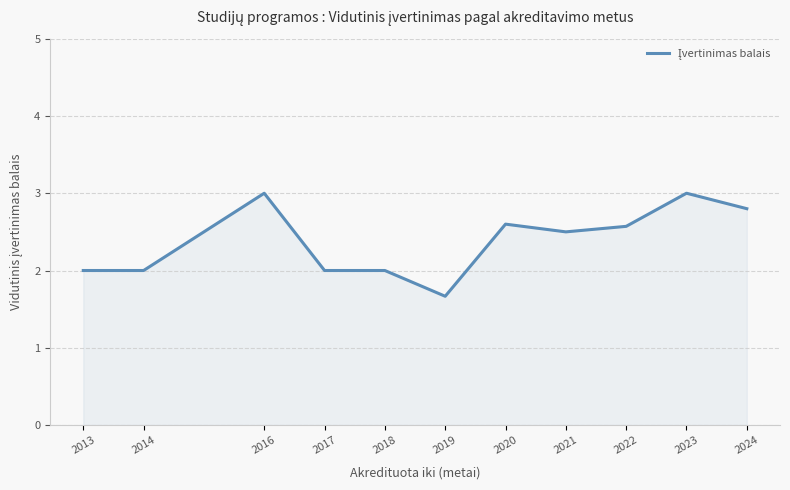

What is the greatest value displayed?

3.0